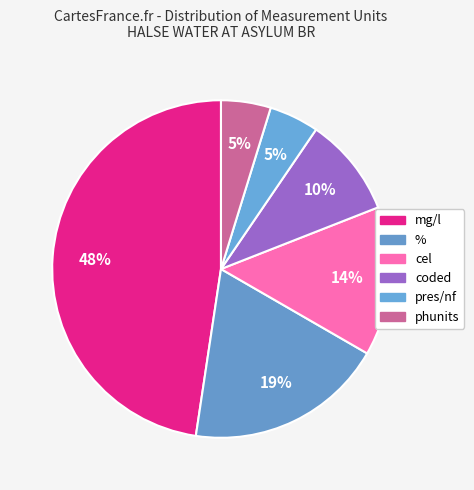

True or false: mg/l accounts for 48% of the total.

True